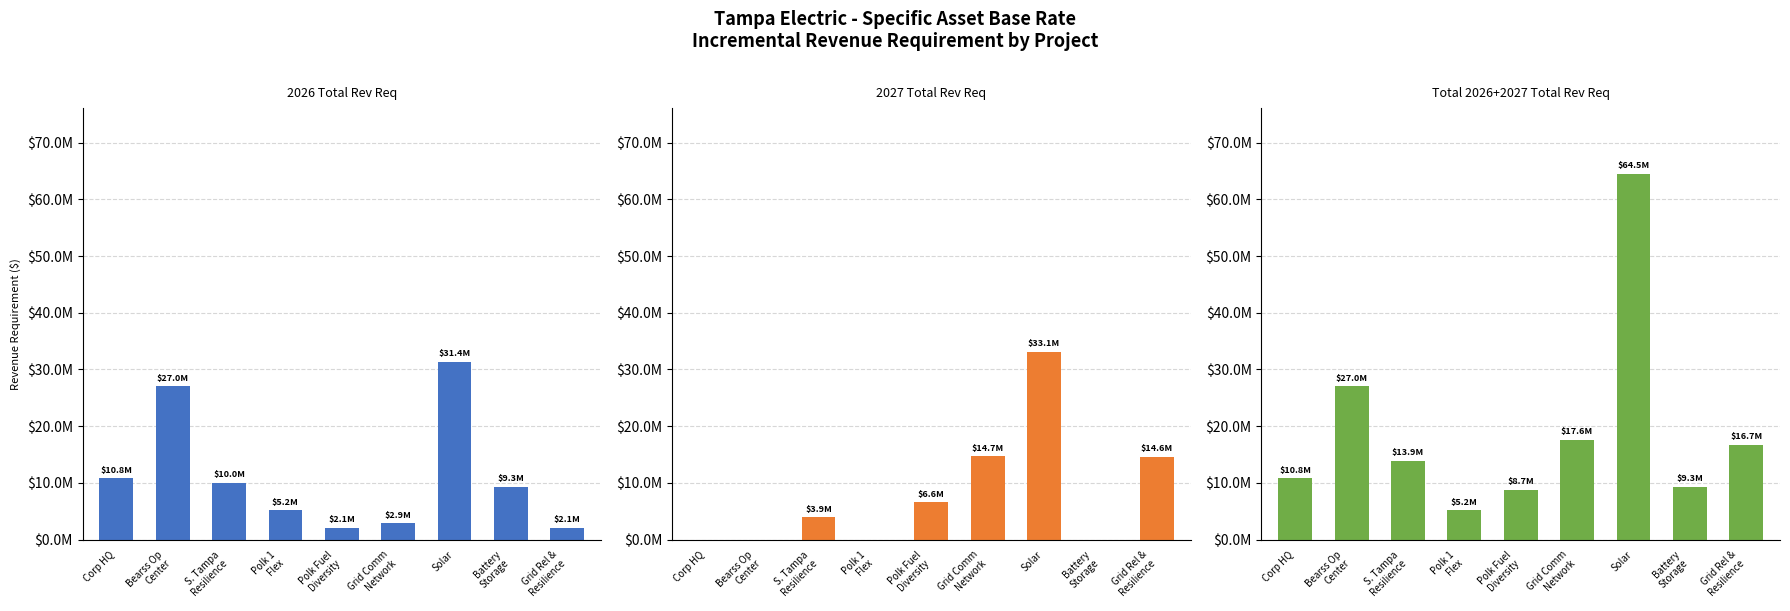

What is the maximum value shown in the chart?

64466141.6